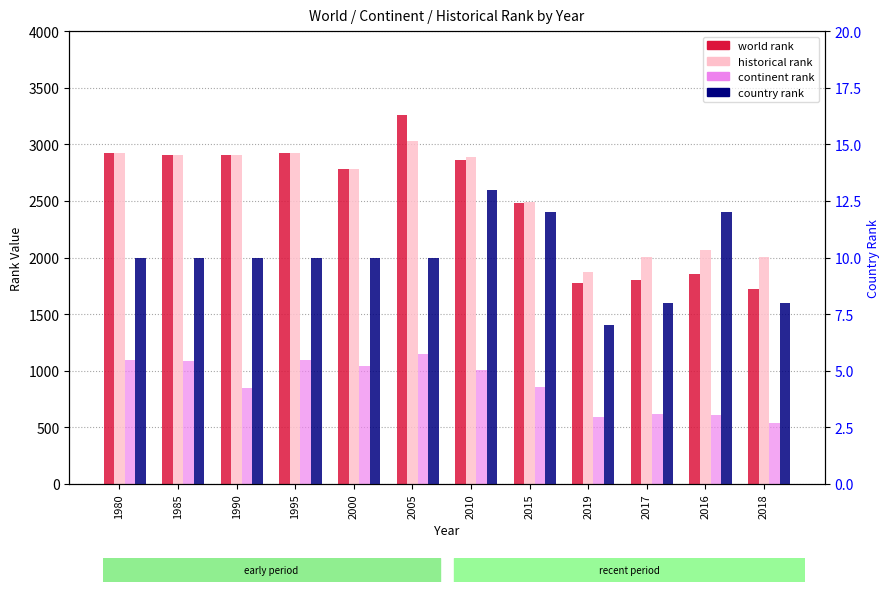

What is the sum of the country rank values at 2005 and 2019?

17.0